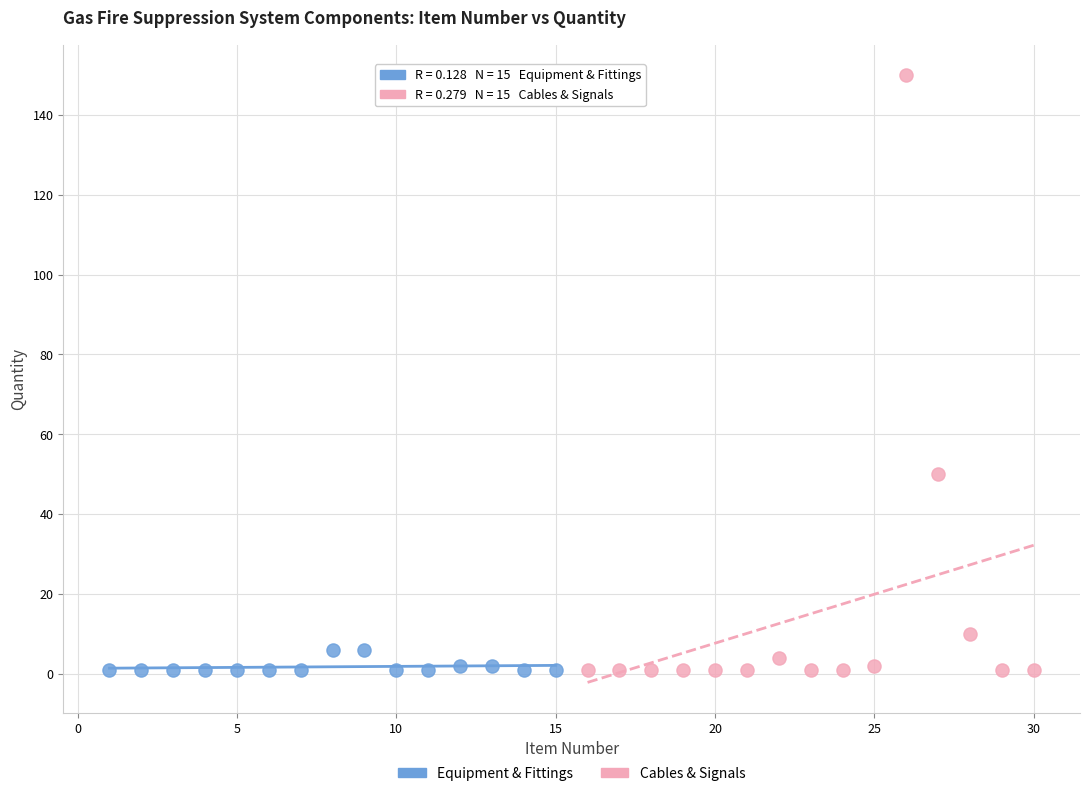

Which series contains the highest Y value?

Cables & Signals